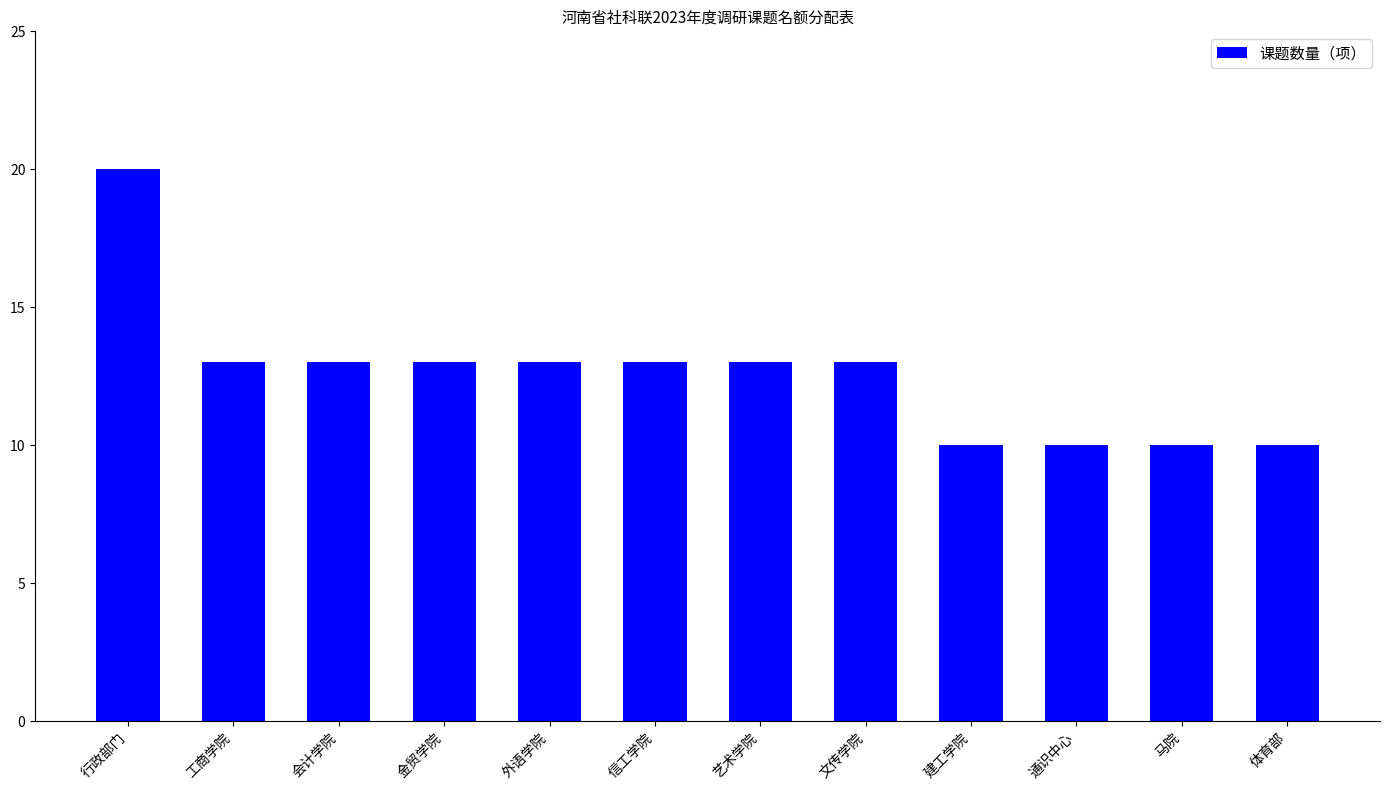

Is it true that the value at 行政部门 is 20?

True